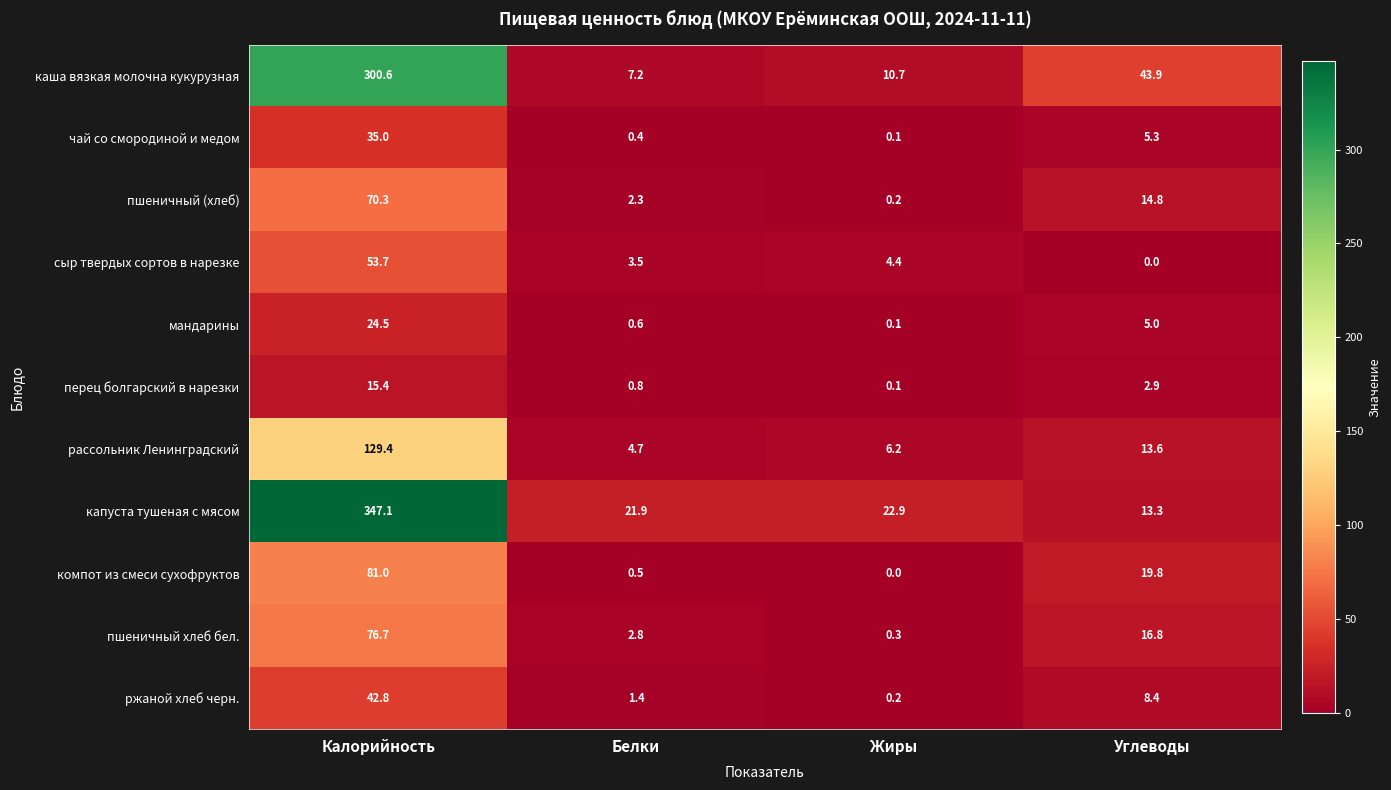

The value of компот из смеси сухофруктов at Калорийность is 81.0. True or false?

True